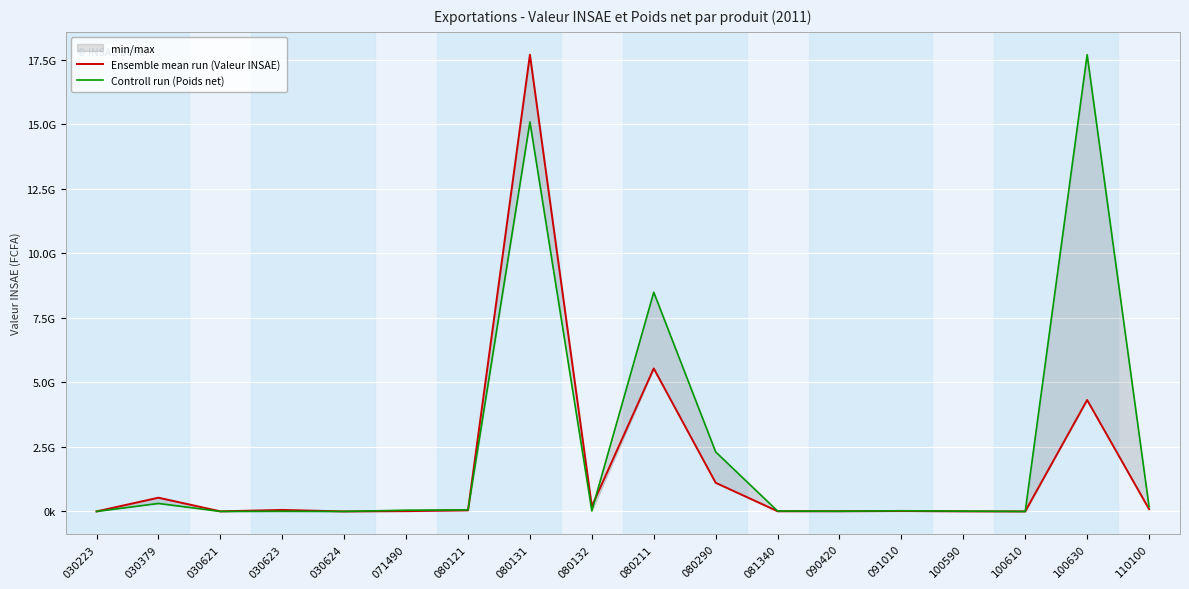

Reading right to left, transcribe all the data shown in this chart.

Ensemble mean run (Valeur INSAE): 110100=89600000.0	100630=4318490000.0	100610=1600000.0	100590=3730000.0	091010=17622580.0	090420=8521980.0	081340=7867188.0	080290=1110550920.0	080211=5540683256.0	080132=197147997.0	080131=17696945381.0	080121=42856752.0	071490=12005000.0	030624=1072000.0	030623=57973000.0	030621=3965000.0	030379=532446000.0	030223=1110000.0
Controll run (Poids net): 110100=188421632.3	100630=17696945381.0	100610=88322.6	100590=11113932.2	091010=26708766.4	090420=8392417.3	081340=16544008.1	080290=2307151640.6	080211=8493586434.2	080132=24458599.9	080131=15092889825.4	080121=59894526.4	071490=48135838.9	030624=683028.4	030623=5993721.6	030621=532879.9	030379=309953879.5	030223=217862.5